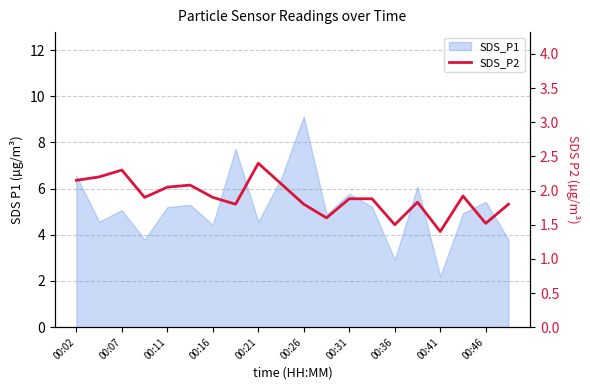

True or false: the data shows 1.2 at 00:11.

False